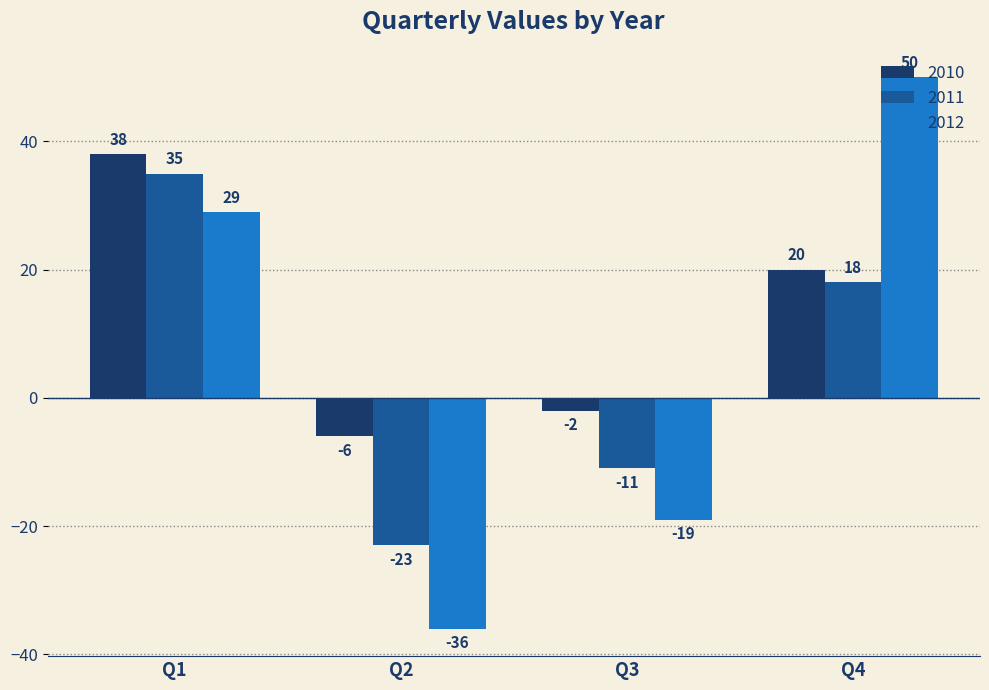

At Q3, list the series in order from largest to smallest.

2010, 2011, 2012